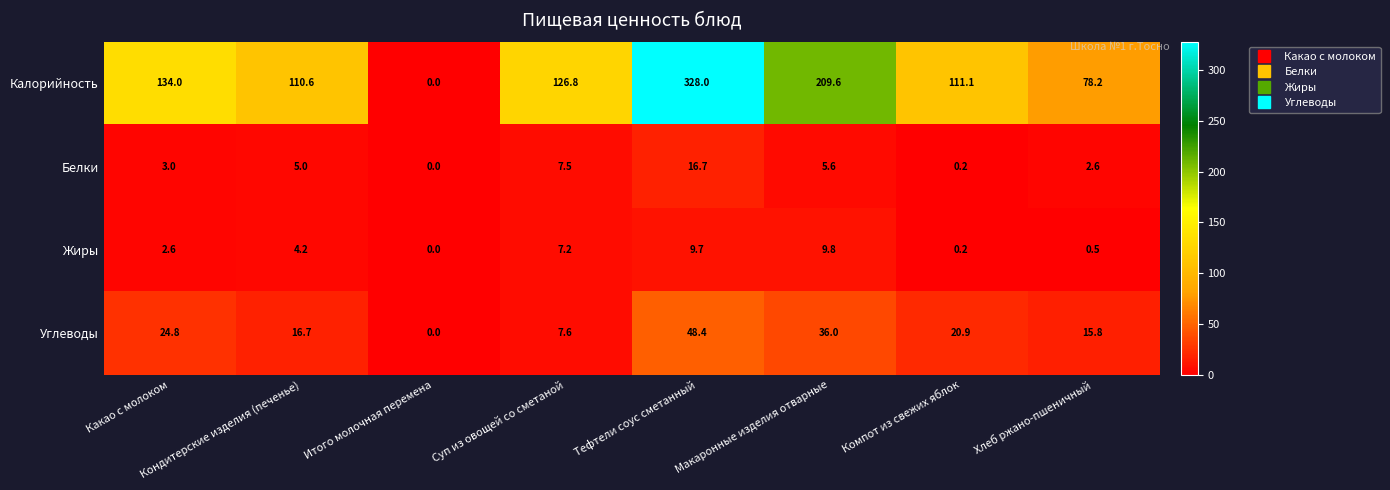

What is the difference between the second highest and second lowest values in the Калорийность series?

131.4